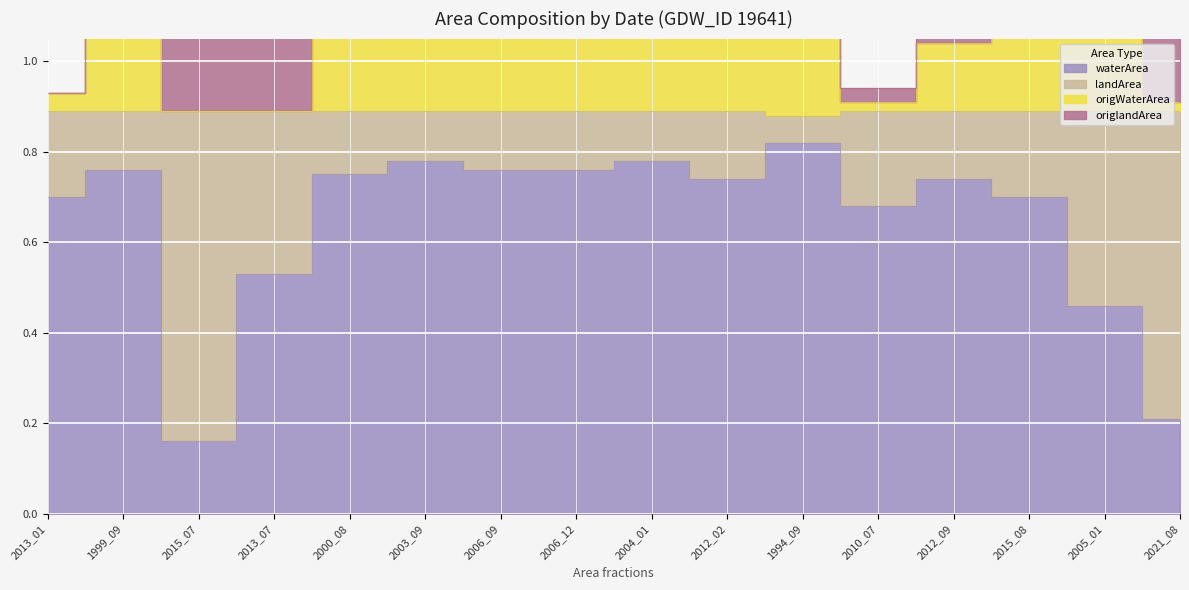

At how many categories does at least one series exceed 0?

16